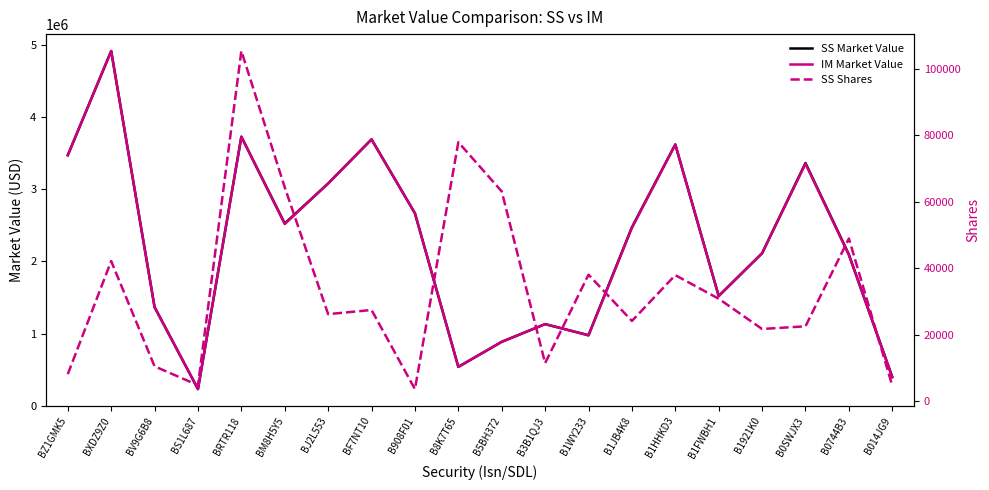

True or false: SS Market Value and SS Shares cross at least once.

False